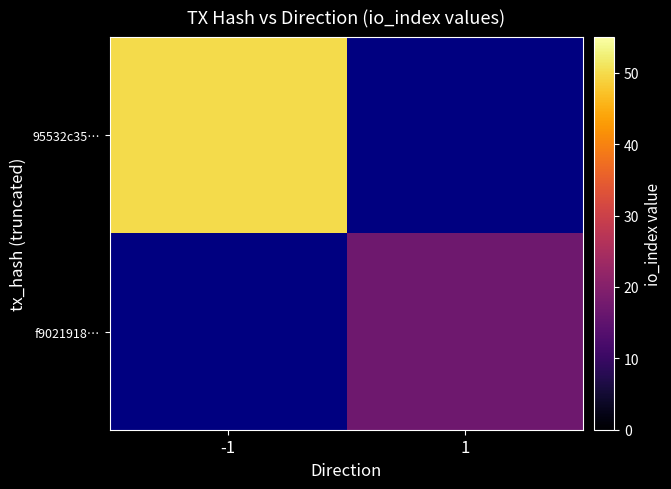

Is the value of f9021918… at -1 greater than the value of 95532c35… at -1?

No